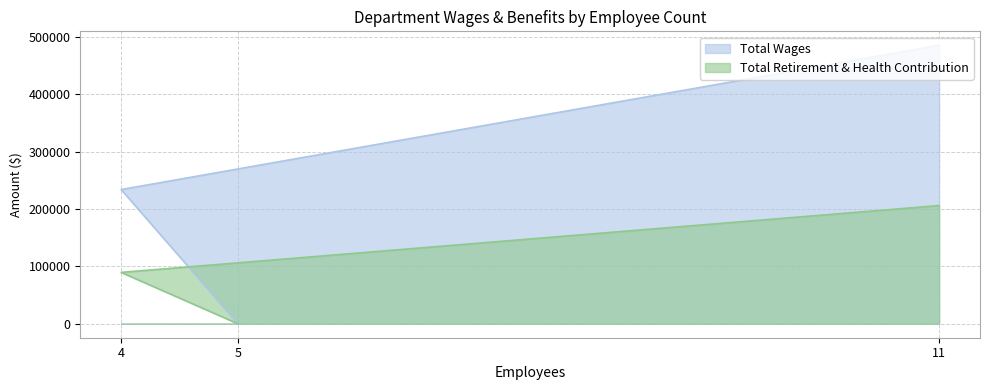

Which series has the widest spread of values?

Total Wages